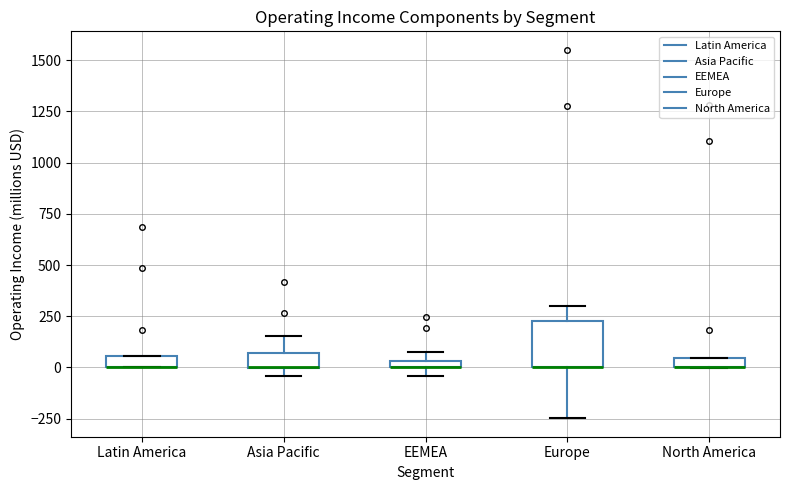

Where is the upper edge of the box for EEMEA on the y-axis? The values are not printed on the chart, so give them approximately, as read against the axis.

50